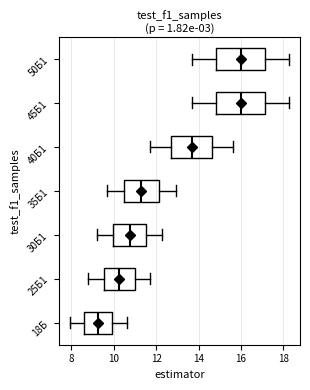

Which box has the furthest to the left median line?

18Б